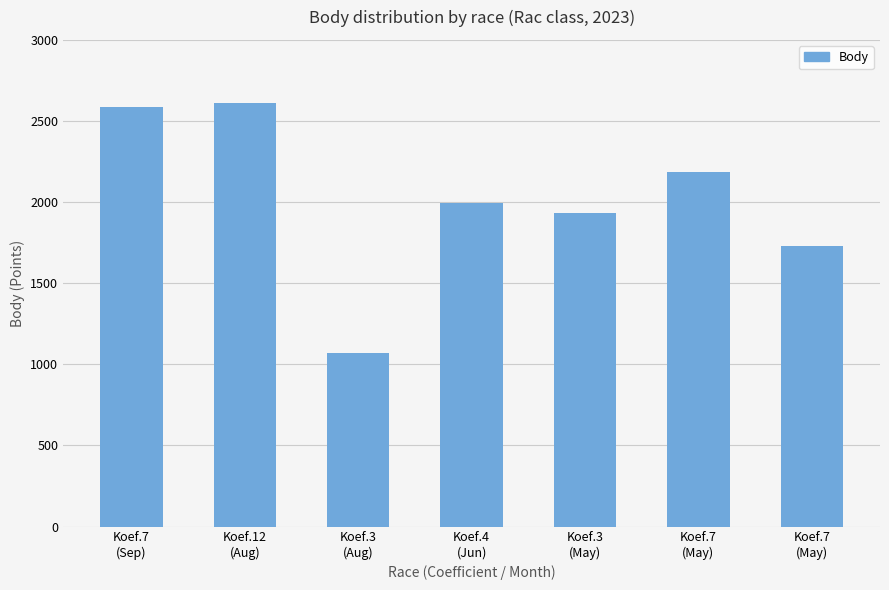

How many bars are there in total?

7